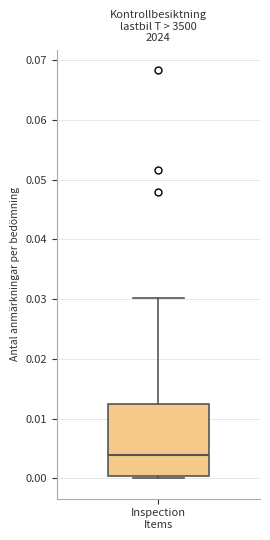

Read this box plot against the y-axis: the position of the median line, the range covered by the box, and the ends of both whiskers. The values are not printed on the chart, so give them approximately, as read against the axis.

median 0.004, box 0.000 to 0.013, whiskers 0.000 (just below the box's lower edge) to 0.030